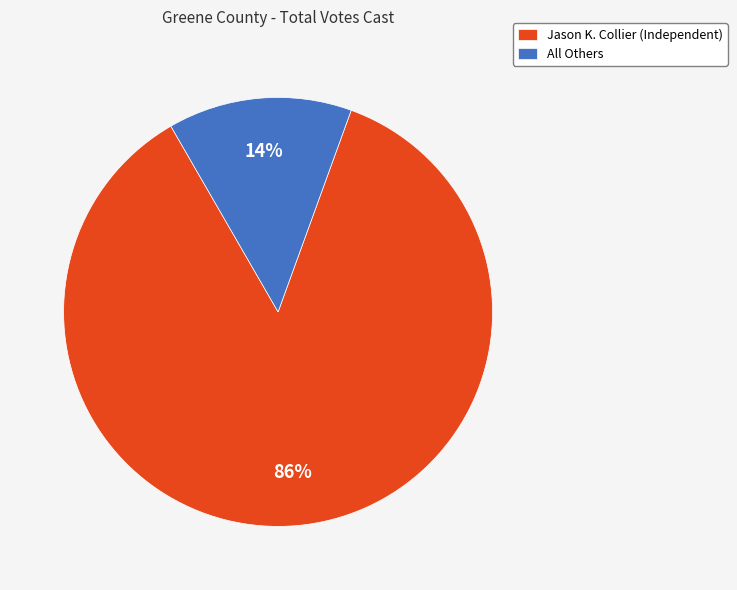

Count the number of slices in the pie.

2